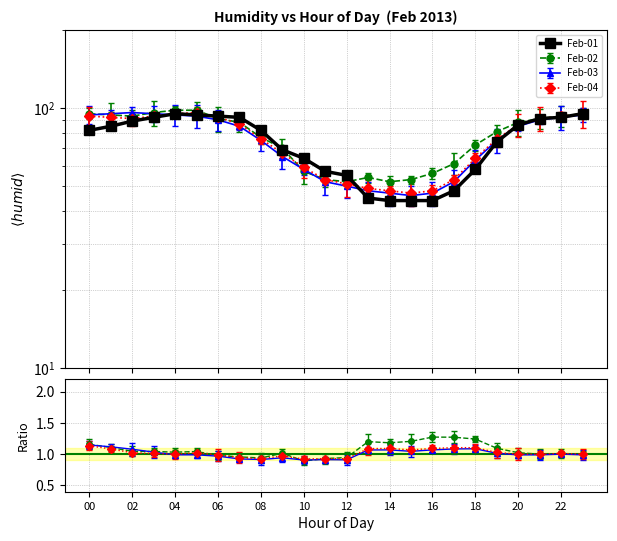

What is the sum of all values?

1770